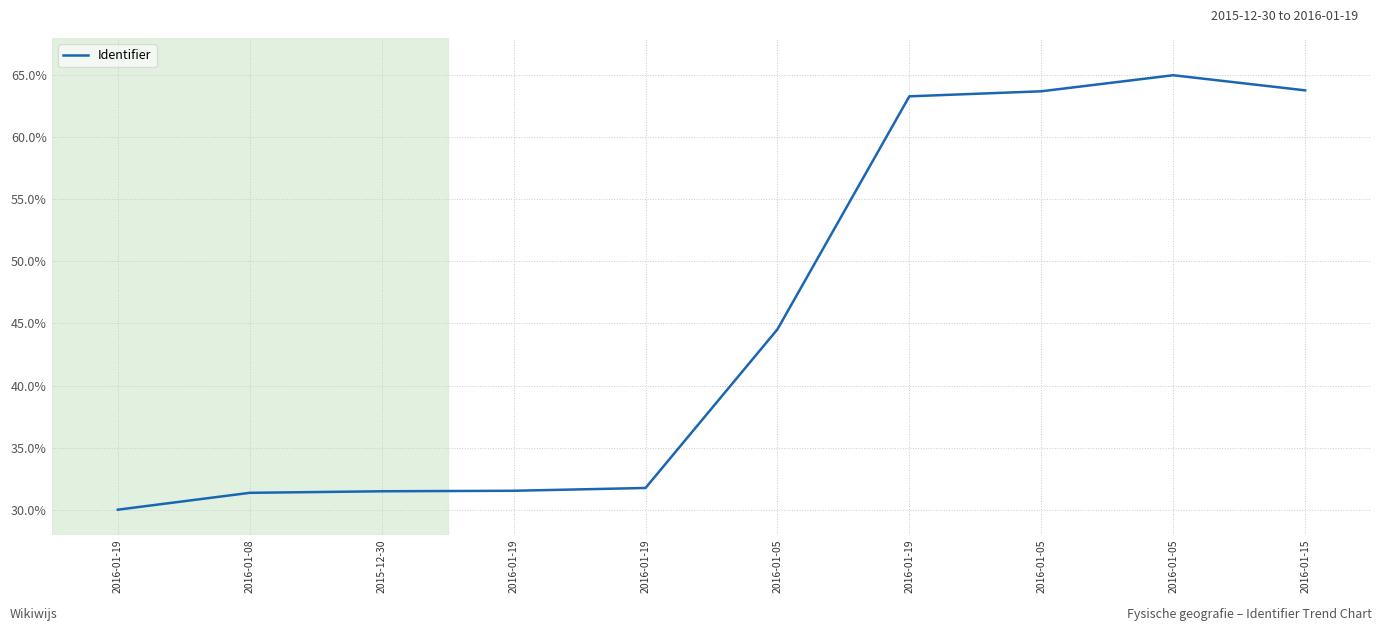

What is the approximate value at 2016-01-08?

0.3